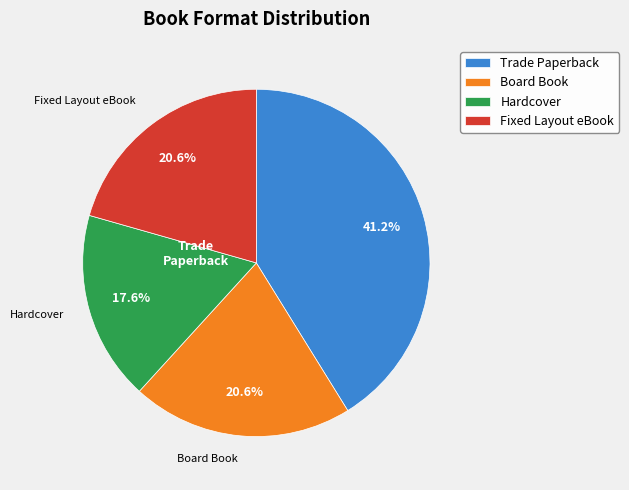

Which category has the smallest portion of the pie?

Hardcover